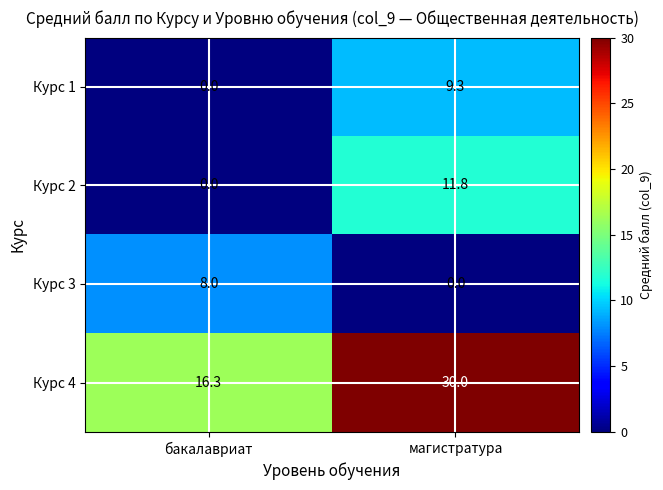

Rank the series at магистратура from lowest to highest value.

Курс 3, Курс 1, Курс 2, Курс 4